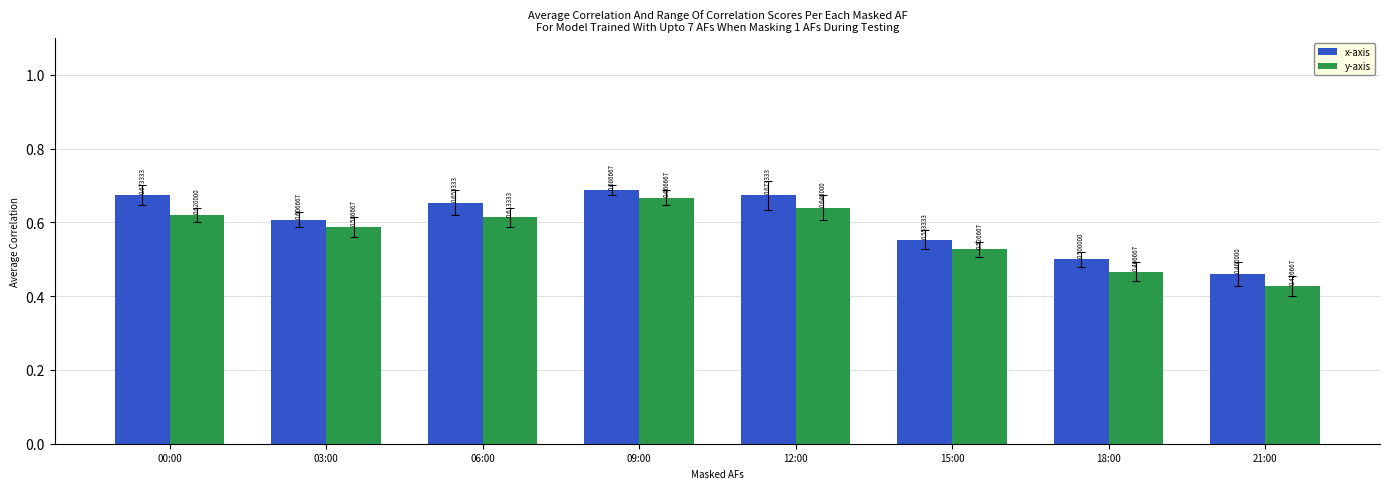

Is it true that x-axis equals 0.5 at 18:00?

True